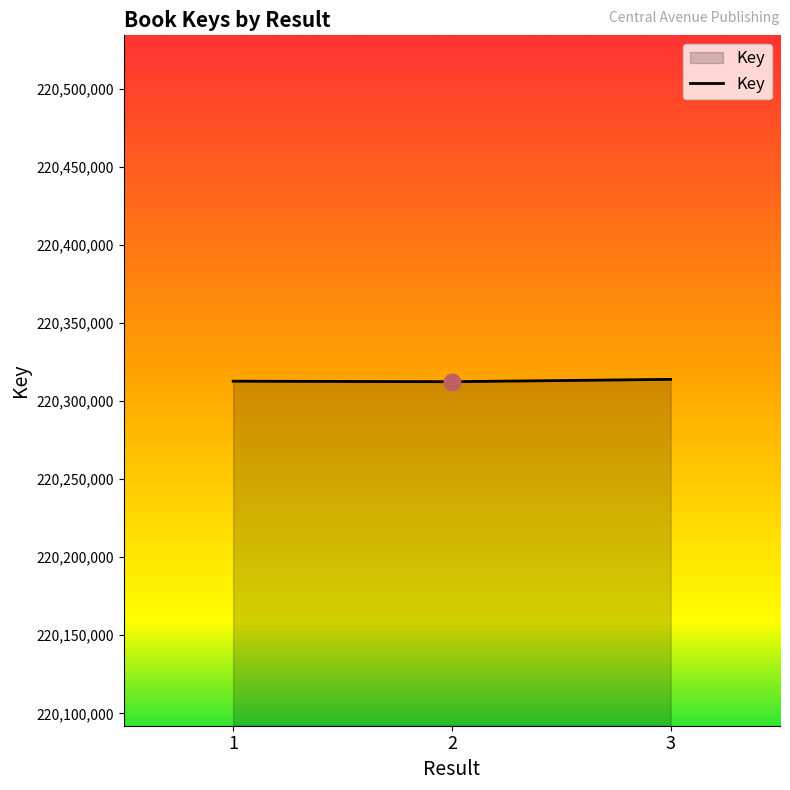

The value at 3 is 220313868. True or false?

True